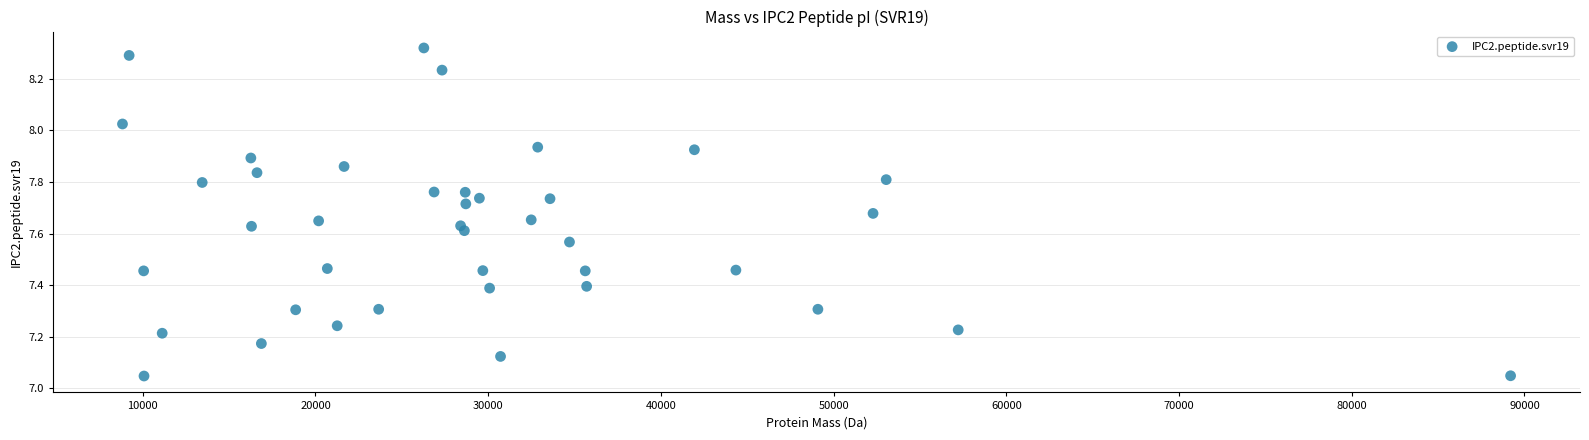

What is the range of X values (max minus min)?

80369.6